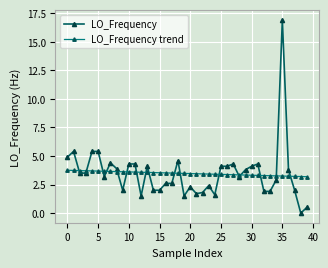

How many lines are shown in the chart?

2